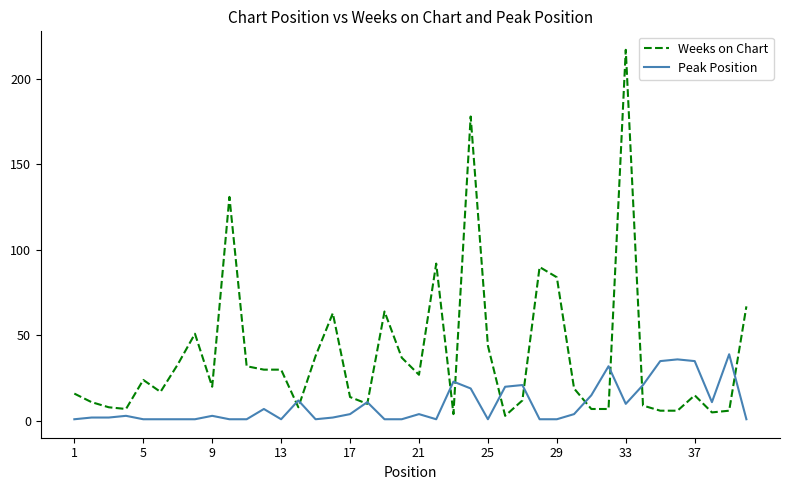

What are all the series names shown in the legend?

Weeks on Chart, Peak Position